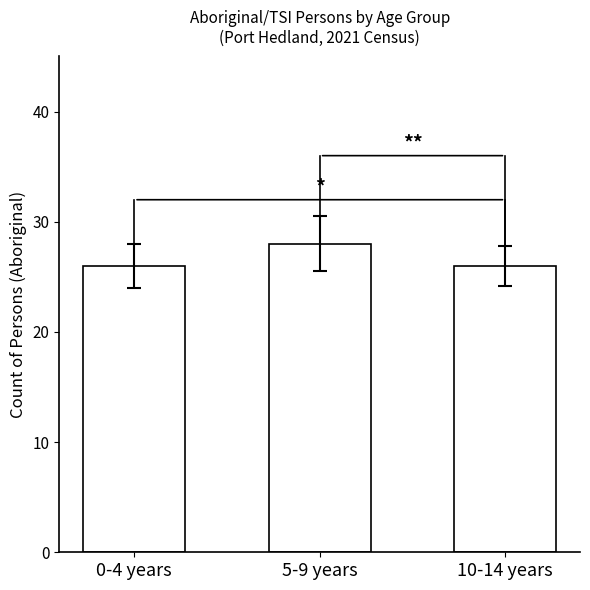

What is the average value?

27